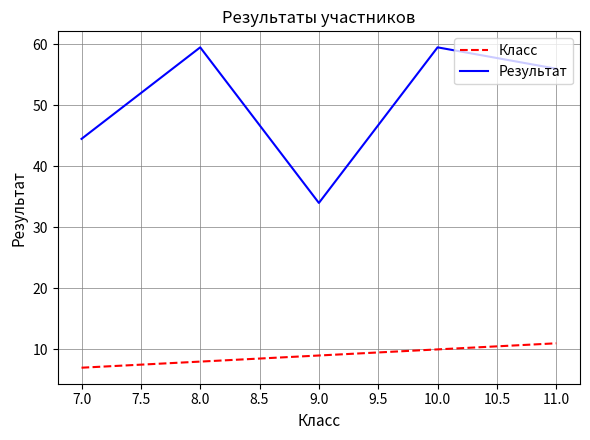

What is the greatest value displayed?

59.5